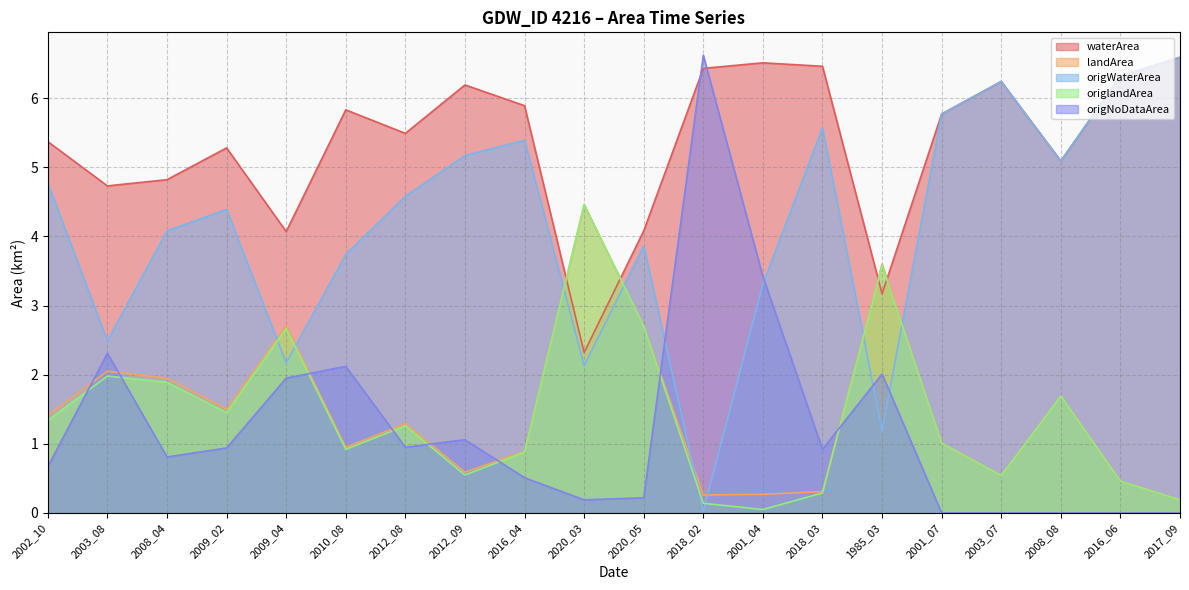

Reading left to right, what are all the values shown in this chart?

waterArea: 5.4	4.7	4.8	5.3	4.1	5.8	5.5	6.2	5.9	2.3	4.1	6.4	6.5	6.5	3.2	5.8	6.2	5.1	6.3	6.6
landArea: 1.4	2.0	1.9	1.5	2.7	0.9	1.3	0.6	0.9	4.5	2.7	0.3	0.3	0.3	3.6	1.0	0.5	1.7	0.5	0.2
origWaterArea: 4.8	2.5	4.1	4.4	2.2	3.7	4.6	5.2	5.4	2.1	3.9	0.0	3.3	5.6	1.2	5.8	6.2	5.1	6.3	6.6
origlandArea: 1.3	2.0	1.9	1.4	2.7	0.9	1.3	0.6	0.9	4.5	2.7	0.1	0.1	0.3	3.6	1.0	0.5	1.7	0.5	0.2
origNoDataArea: 0.7	2.3	0.8	0.9	1.9	2.1	0.9	1.1	0.5	0.2	0.2	6.6	3.4	0.9	2.0	0.0	0.0	0.0	0.0	0.0